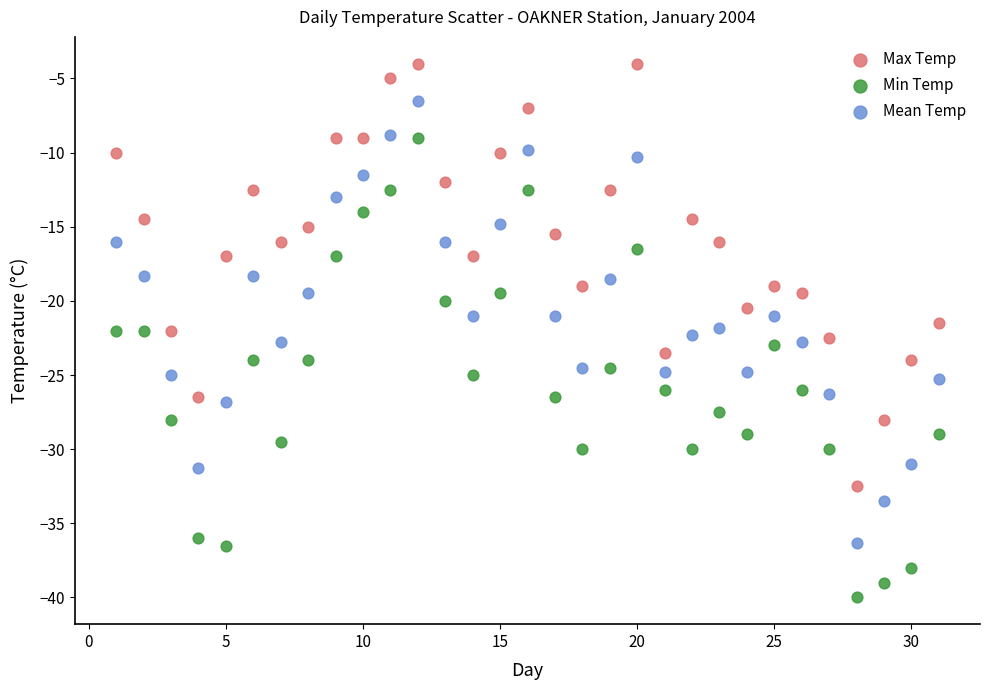

What is the X range (max minus min) for the scatter plot?

30.0